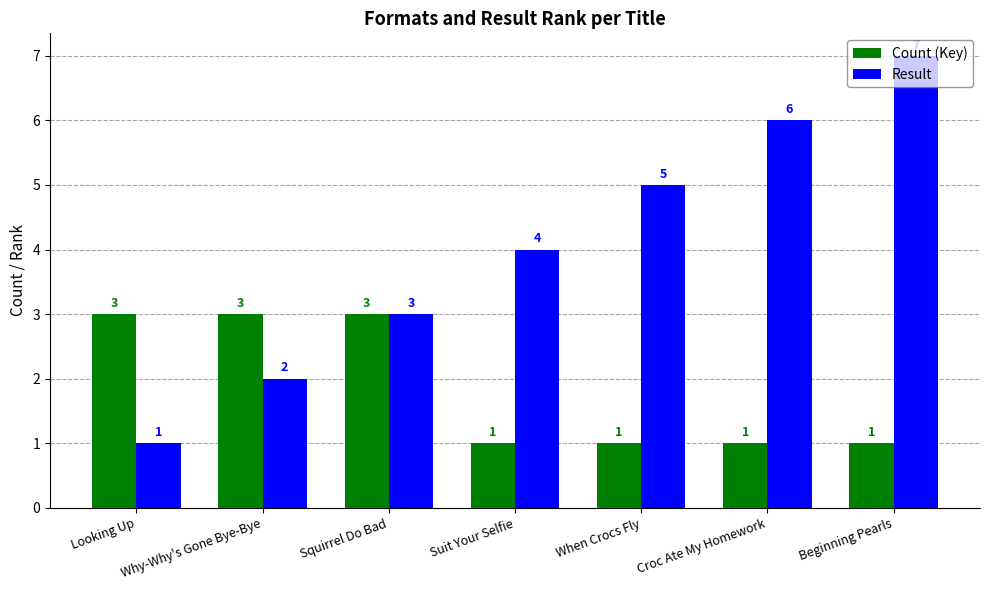

Is it true that Result equals 5 at When Crocs Fly?

True